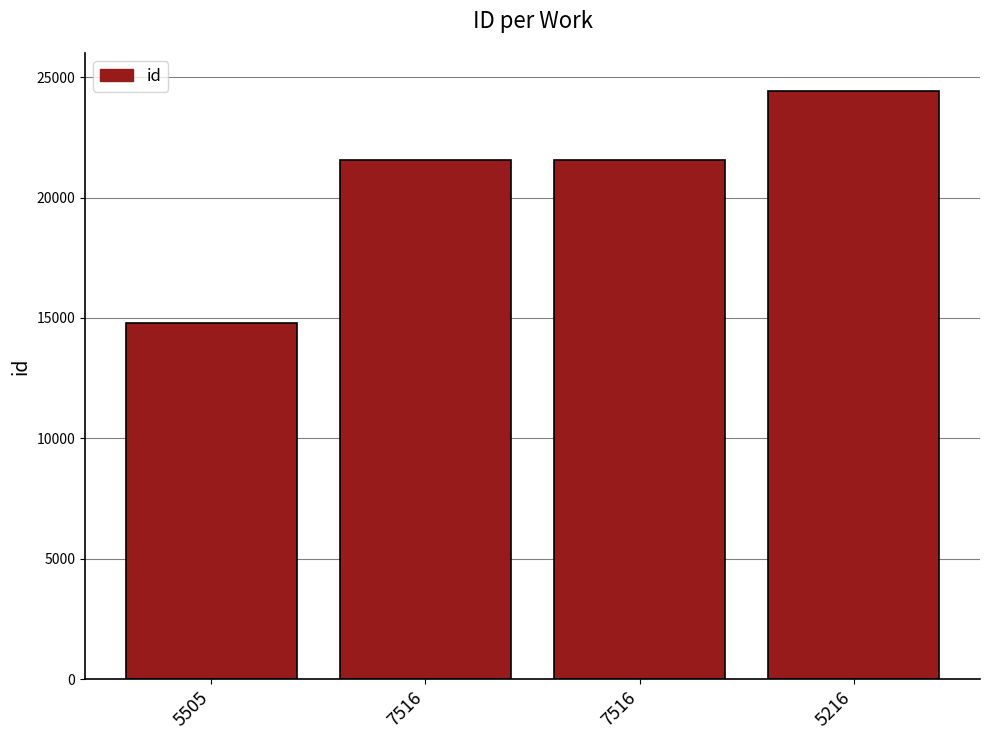

How many data points are less than 21558?

2